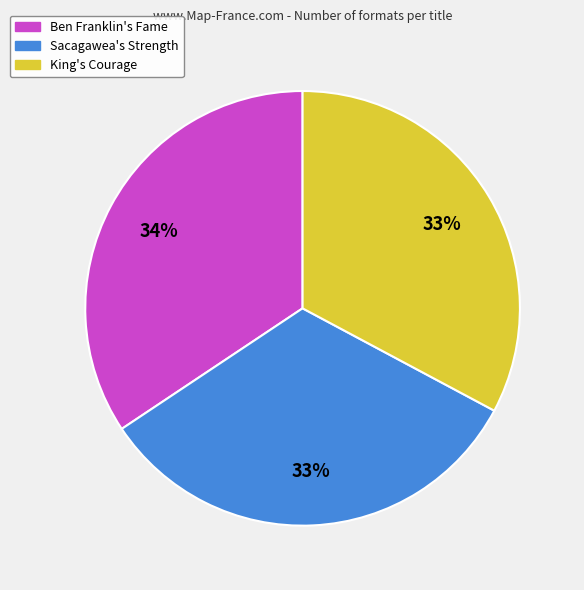

How many slices are in this pie chart?

3